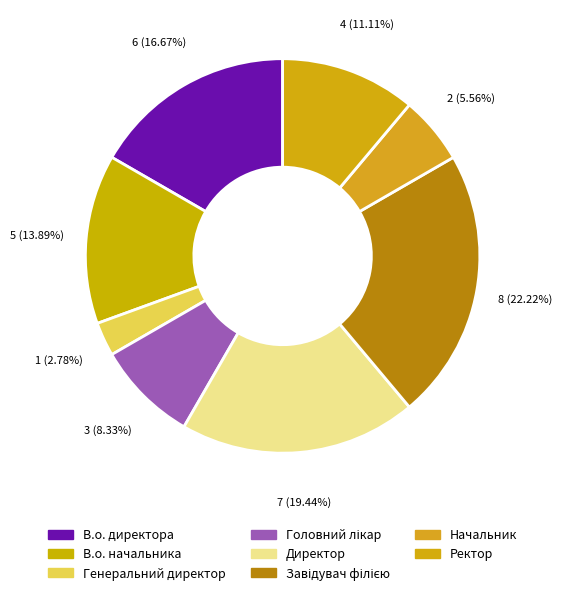

To the nearest percent, what is the combined percentage of Директор and В.о. начальника?

33%